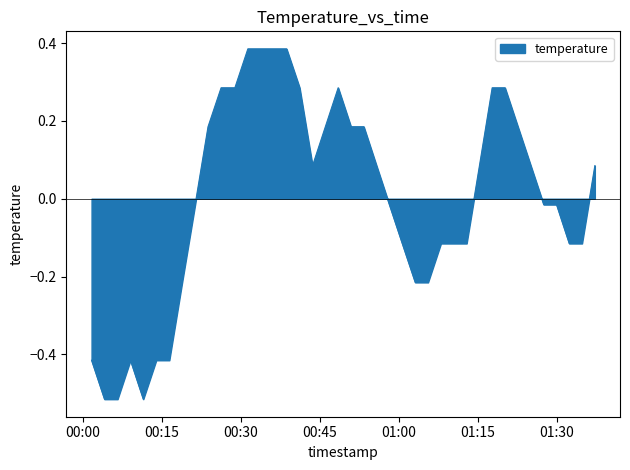

What is the label of the 13th point from the right?

2022-12-07T01:08:02